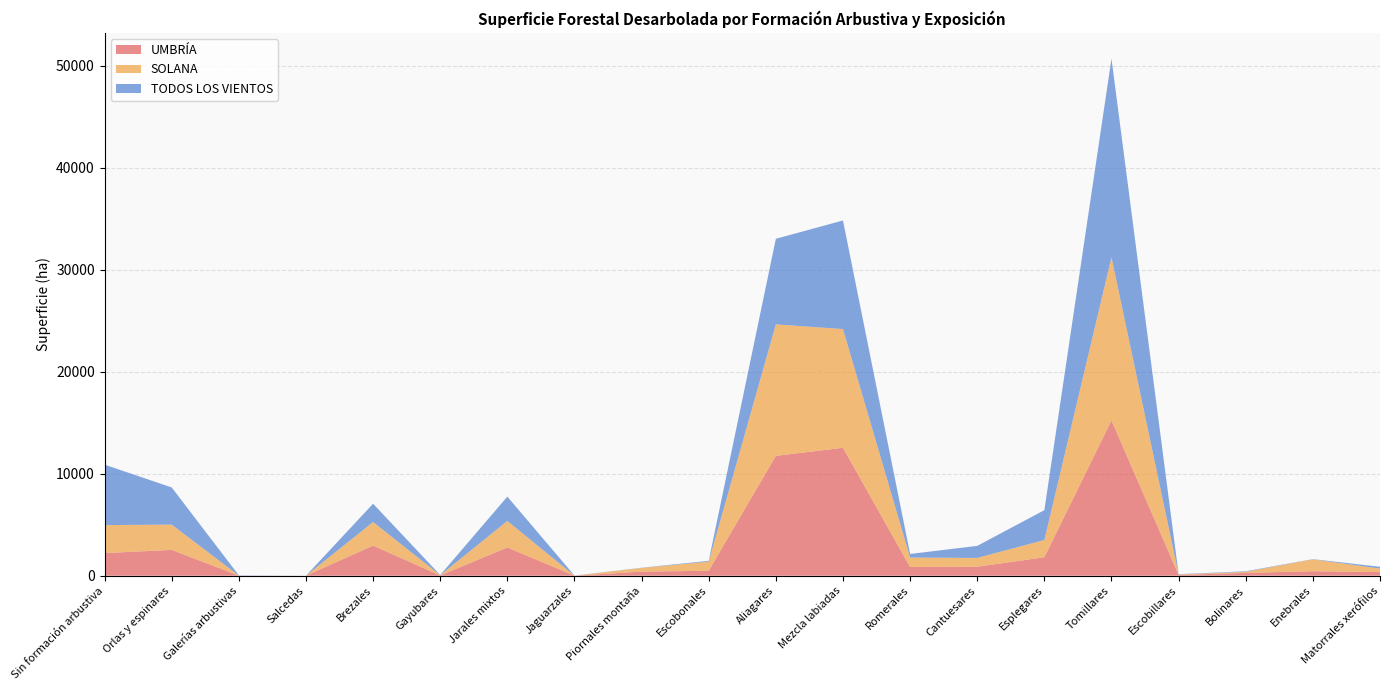

Reading right to left, transcribe all the data shown in this chart.

UMBRÍA: Matorrales xerófilos=353.1	Enebrales=438.7	Bolinares=274.7	Escobillares=76.8	Tomillares=15219.9	Esplegares=1807.0	Cantuesares=877.5	Romerales=850.9	Mezcla labiadas=12533.7	Aliagares=11743.8	Escobonales=486.3	Piornales montaña=397.1	Jaguarzales=2.0	Jarales mixtos=2766.4	Gayubares=24.4	Brezales=2948.0	Salcedas=0.2	Galerías arbustivas=7.0	Orlas y espinares=2528.8	Sin formación arbustiva=2214.3
SOLANA: Matorrales xerófilos=345.3	Enebrales=1163.9	Bolinares=108.0	Escobillares=43.4	Tomillares=15993.9	Esplegares=1690.8	Cantuesares=862.9	Romerales=927.1	Mezcla labiadas=11636.2	Aliagares=12885.9	Escobonales=893.7	Piornales montaña=363.2	Jaguarzales=0.9	Jarales mixtos=2600.2	Gayubares=22.1	Brezales=2313.4	Salcedas=0.3	Galerías arbustivas=4.9	Orlas y espinares=2481.2	Sin formación arbustiva=2743.1
TODOS LOS VIENTOS: Matorrales xerófilos=173.5	Enebrales=22.3	Bolinares=51.3	Escobillares=29.6	Tomillares=19454.9	Esplegares=2926.8	Cantuesares=1183.2	Romerales=352.6	Mezcla labiadas=10642.4	Aliagares=8388.6	Escobonales=77.6	Piornales montaña=20.8	Jaguarzales=10.0	Jarales mixtos=2383.2	Gayubares=22.8	Brezales=1792.8	Salcedas=1.5	Galerías arbustivas=24.3	Orlas y espinares=3639.9	Sin formación arbustiva=5926.4